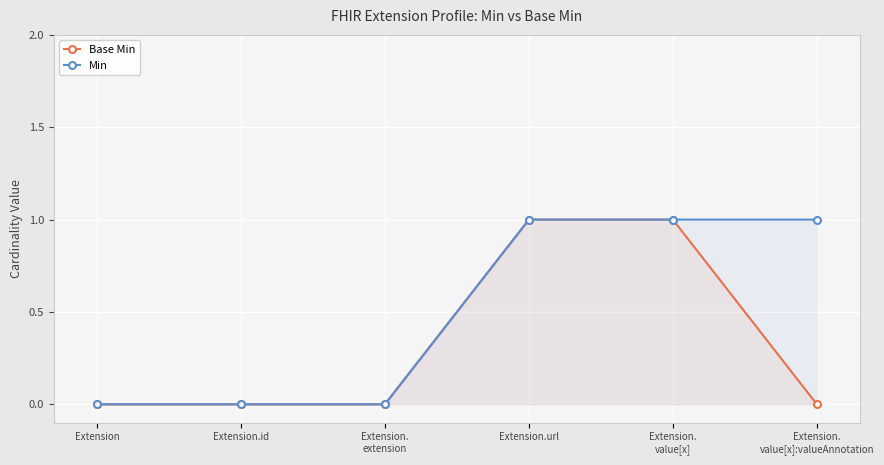

What are all the series names shown in the legend?

Base Min, Min